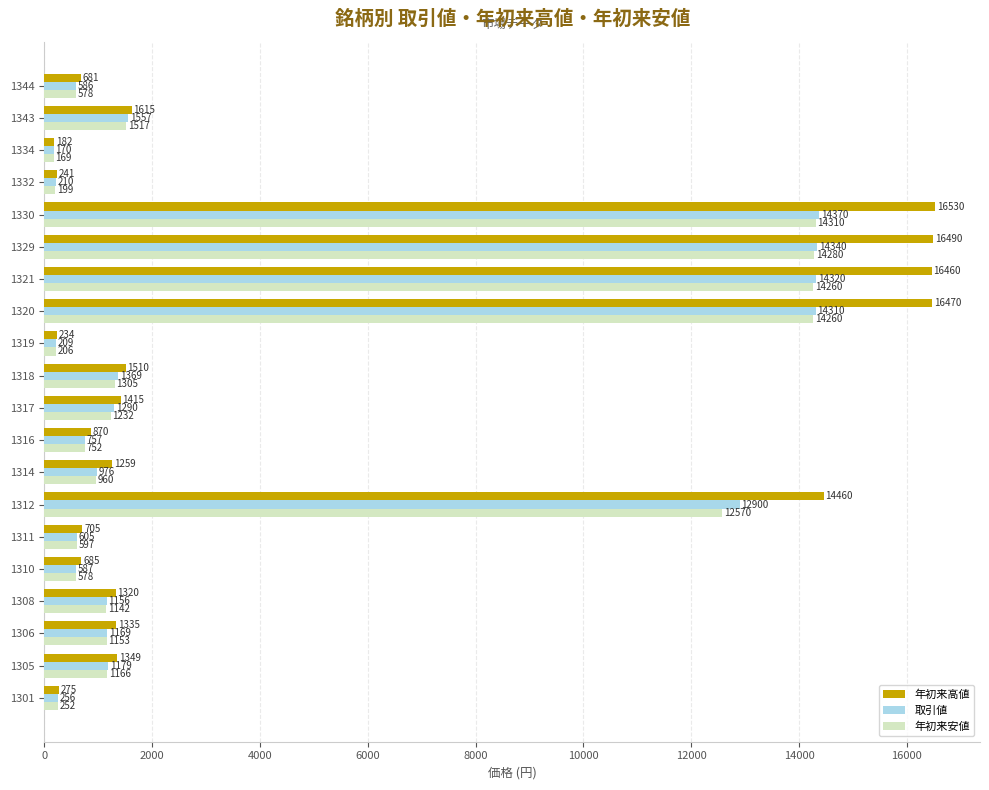

How many values in the 年初来安値 series are below 1153?

10